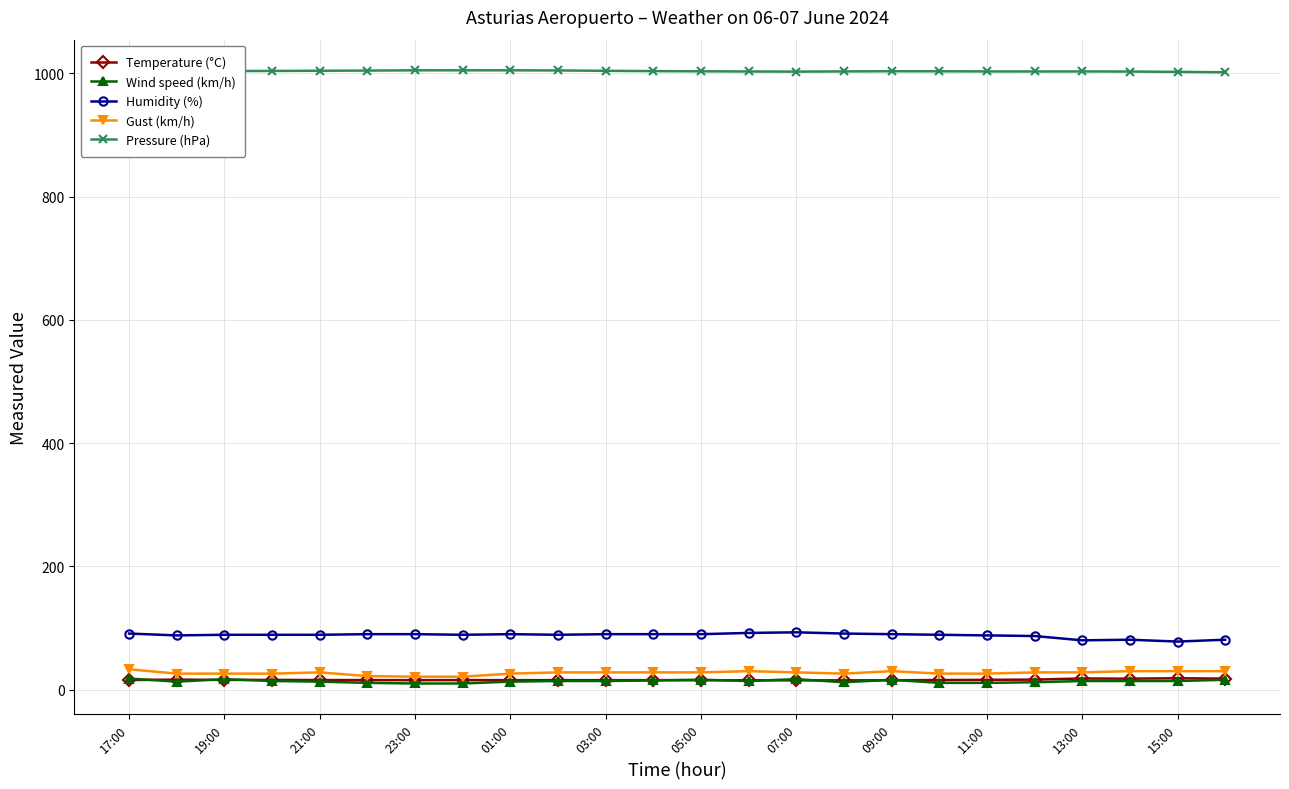

What are all the series names shown in the legend?

Temperature (°C), Wind speed (km/h), Humidity (%), Gust (km/h), Pressure (hPa)